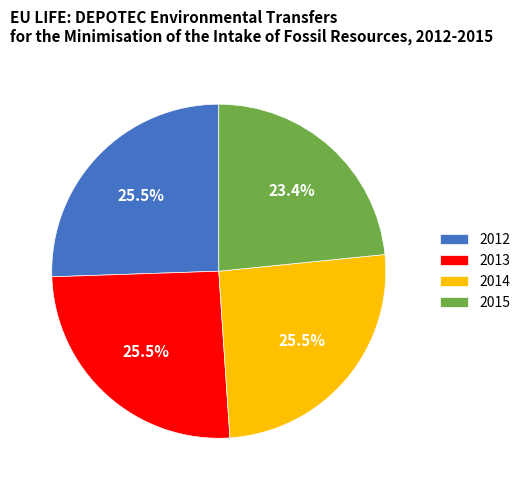

Is it true that 2012 is 12% of the pie?

False